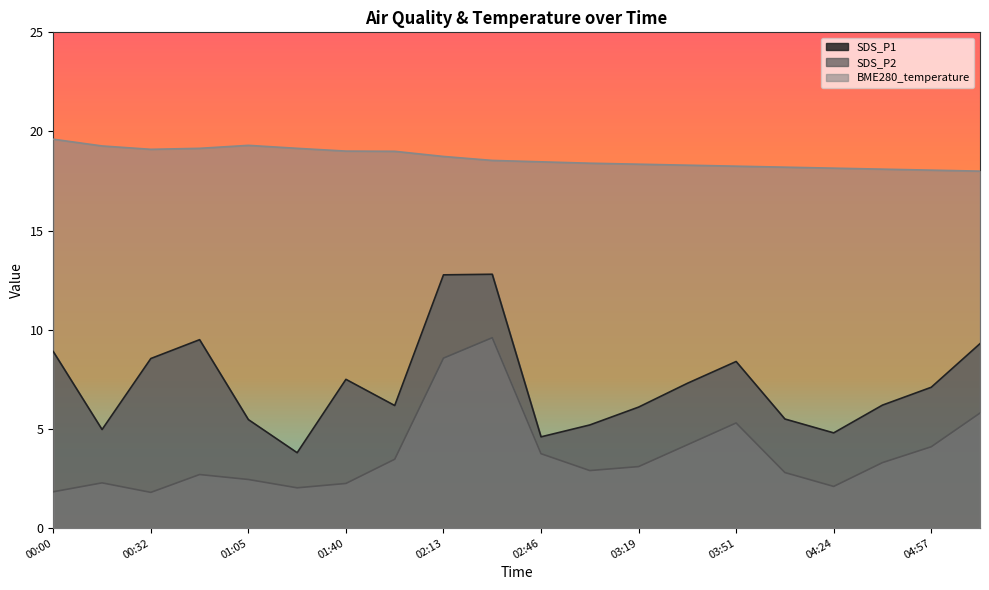

What is the sum of the SDS_P1 values at 03:51 and 02:46?

13.0